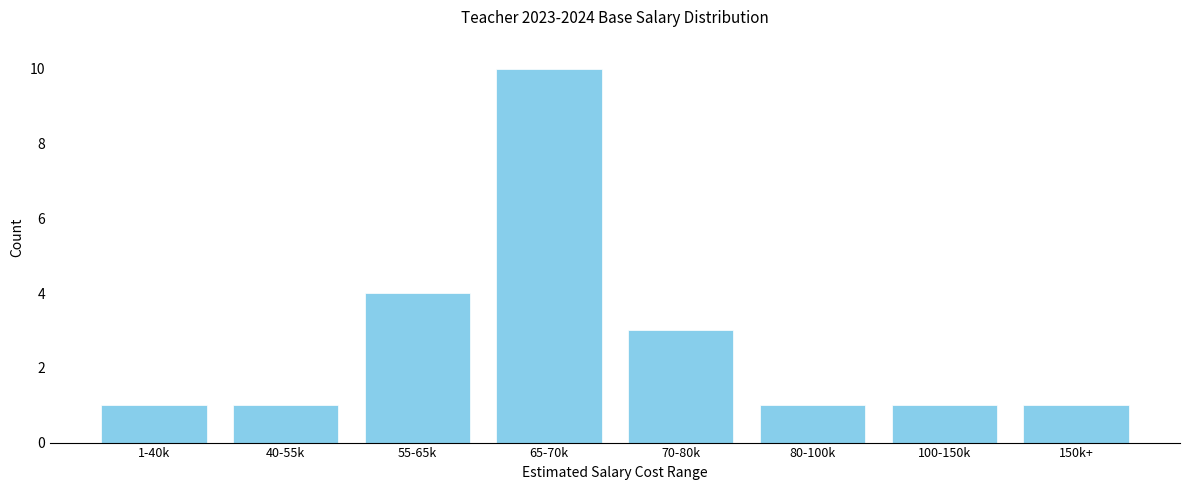

Reading right to left, transcribe all the data shown in this chart.

150k+=1	100-150k=1	80-100k=1	70-80k=3	65-70k=10	55-65k=4	40-55k=1	1-40k=1